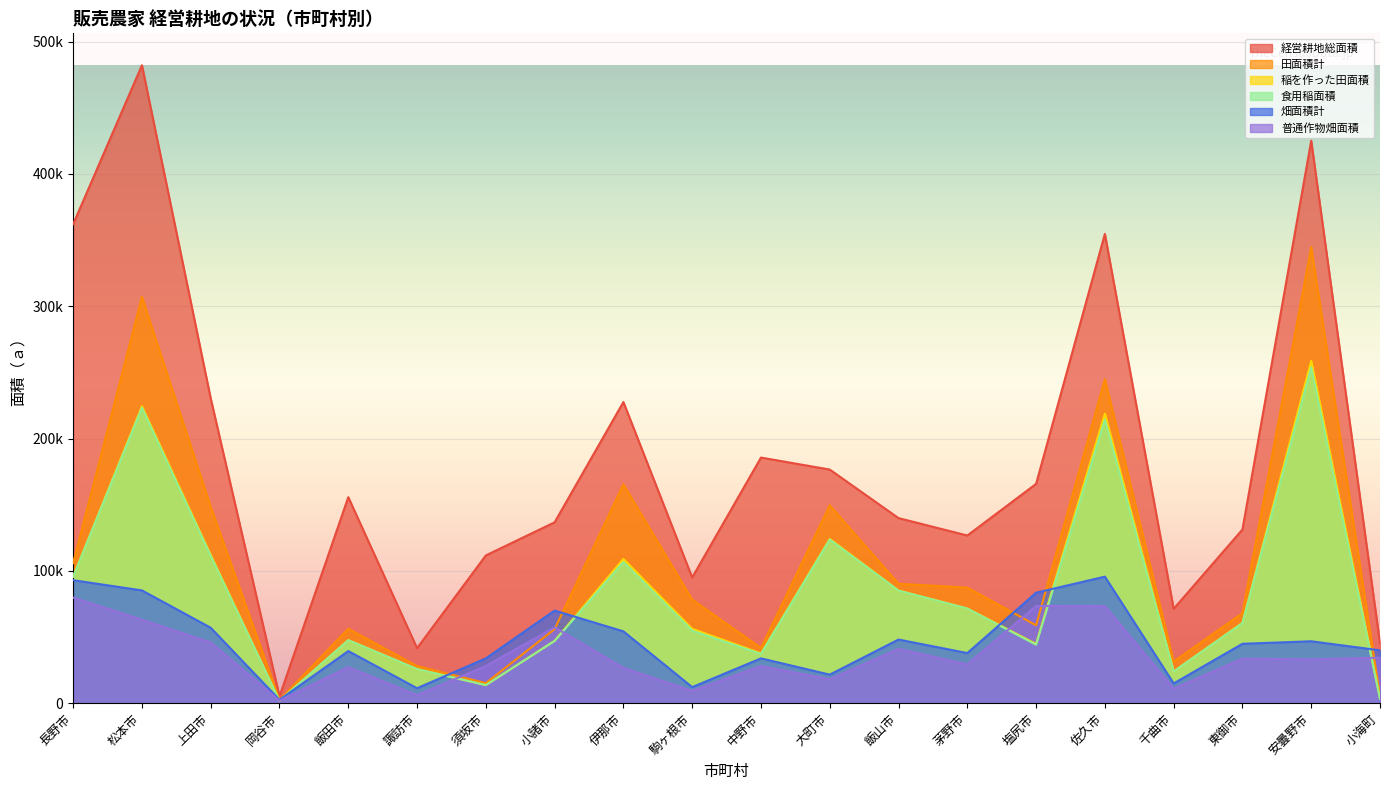

What position from the right is 千曲市?

4